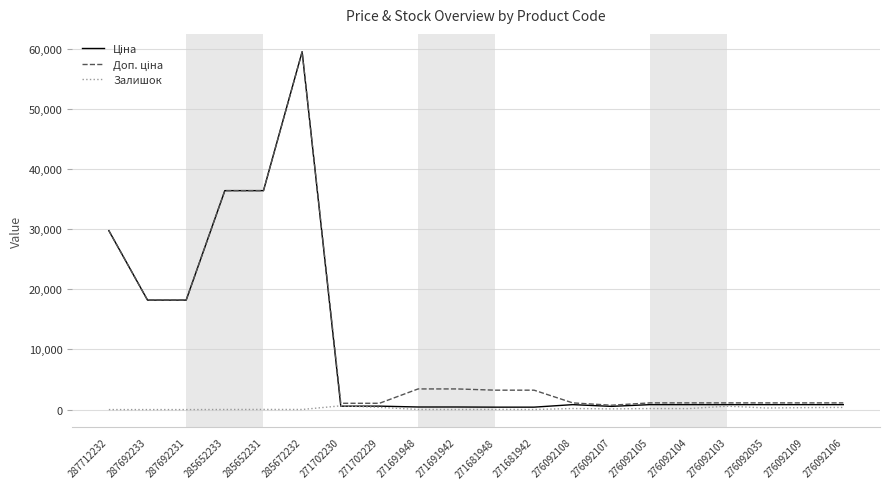

Does the chart display data point markers on the line(s)?

No